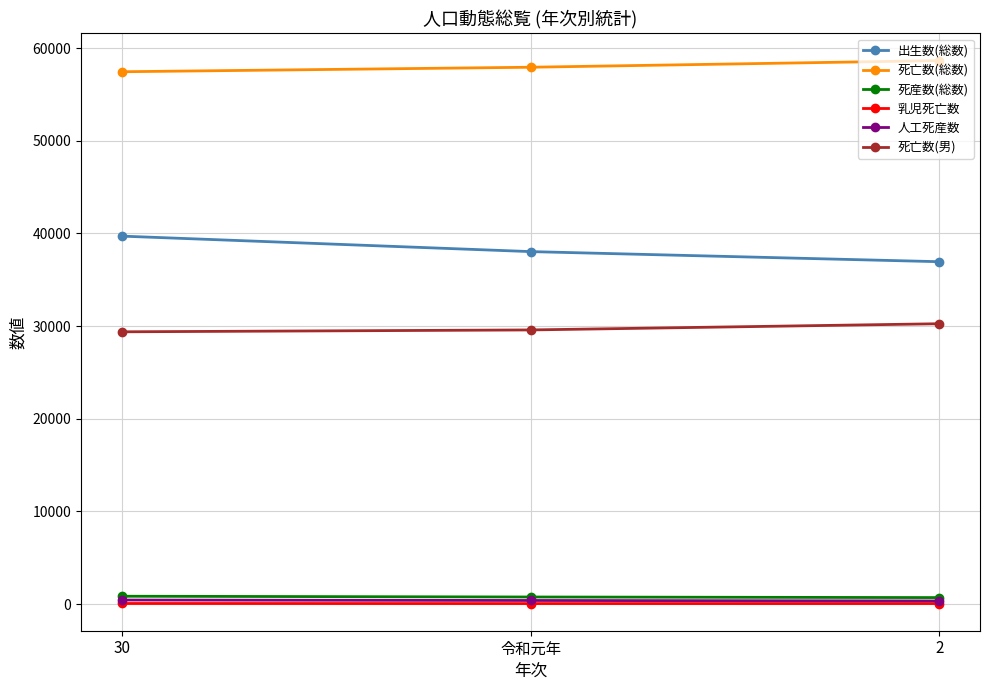

What is the highest value of the 出生数(総数) series?

39713